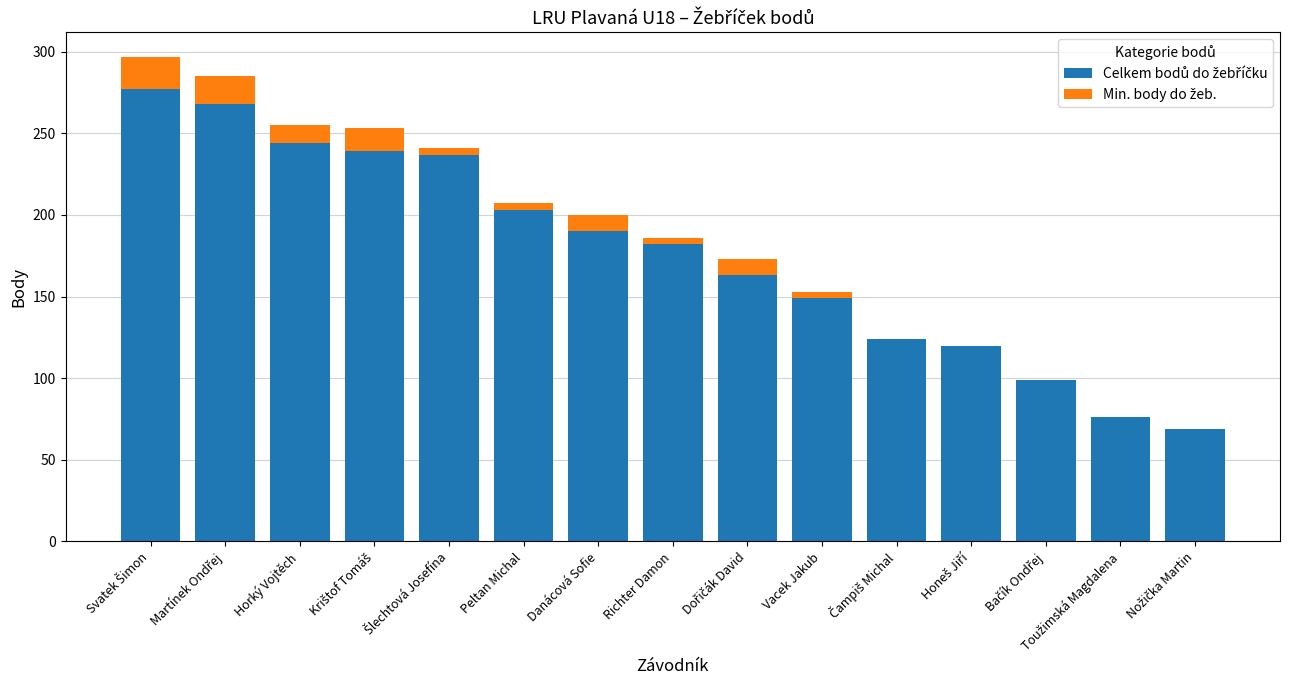

What is the total value across all series at Danácová Sofie?

200